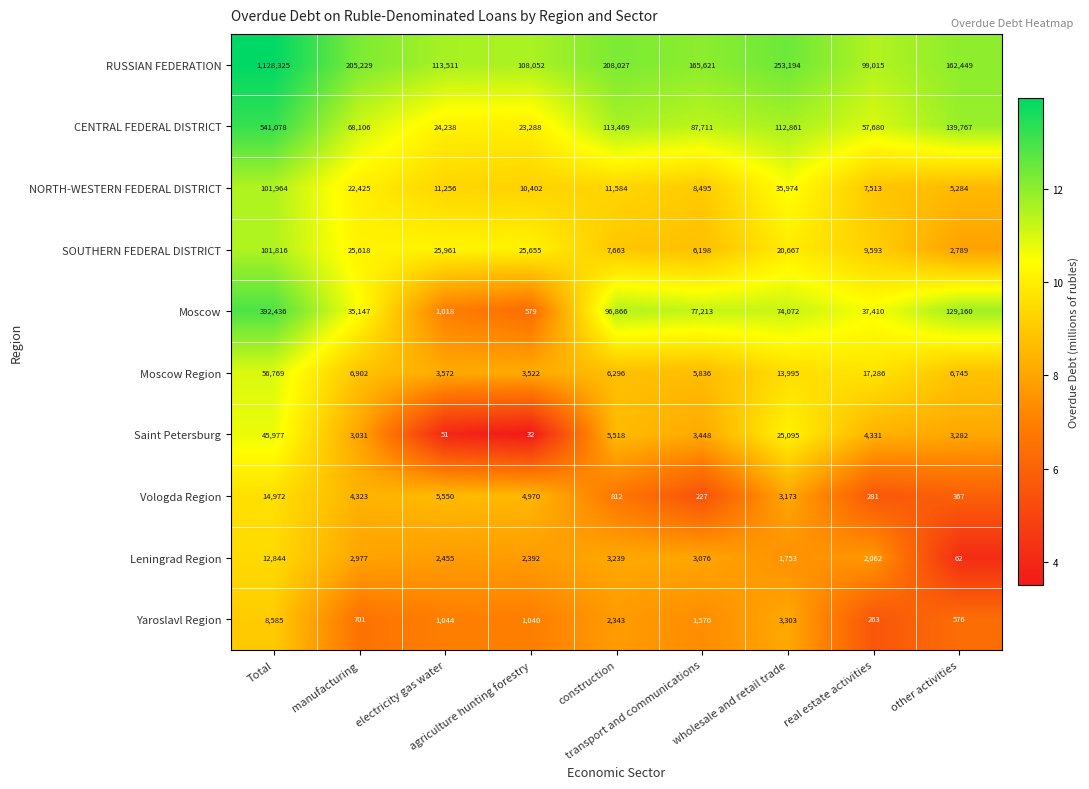

Rank the series by their maximum value, from lowest to highest.

Yaroslavl Region, Leningrad Region, Vologda Region, Saint Petersburg, Moscow Region, SOUTHERN FEDERAL DISTRICT, NORTH-WESTERN FEDERAL DISTRICT, Moscow, CENTRAL FEDERAL DISTRICT, RUSSIAN FEDERATION